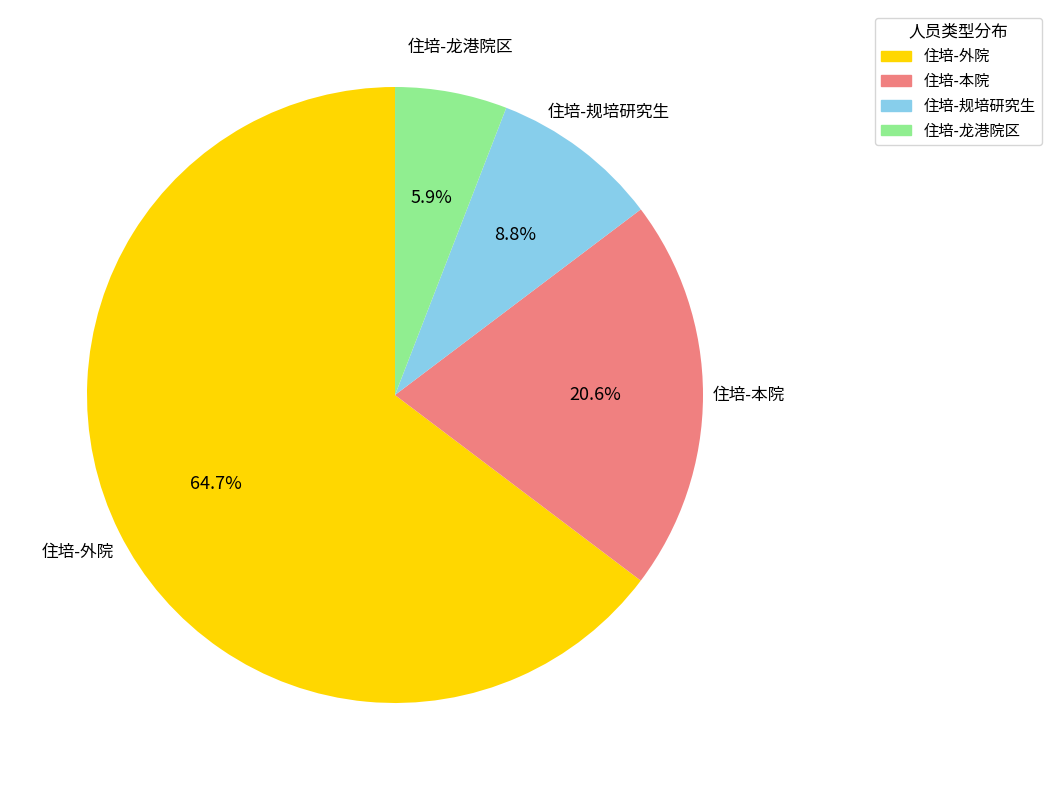

Does 住培-规培研究生 represent more than half of the total?

No